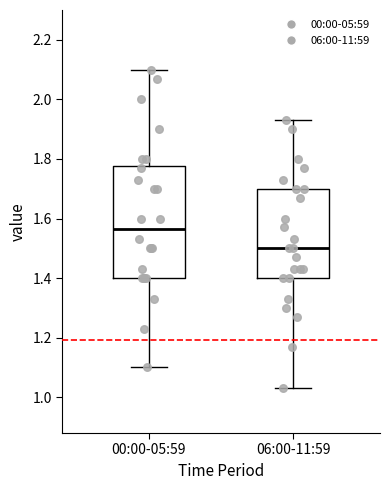

Which box has the highest median line?

00:00-05:59